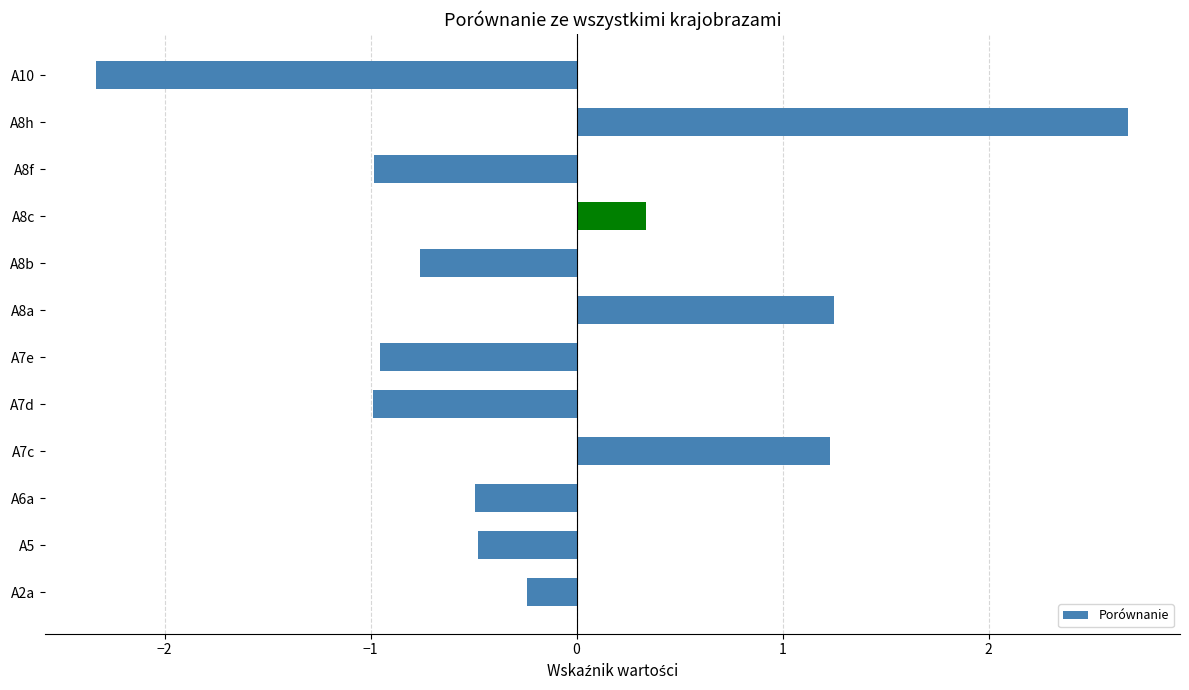

Reading bottom to top, extract all data points from this chart.

-0.2	-0.5	-0.5	1.2	-1.0	-1.0	1.2	-0.8	0.3	-1.0	2.7	-2.3